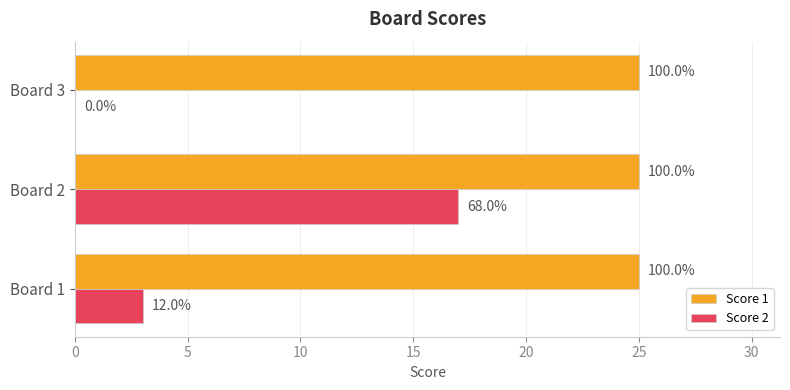

What are all the series names shown in the legend?

Score 1, Score 2